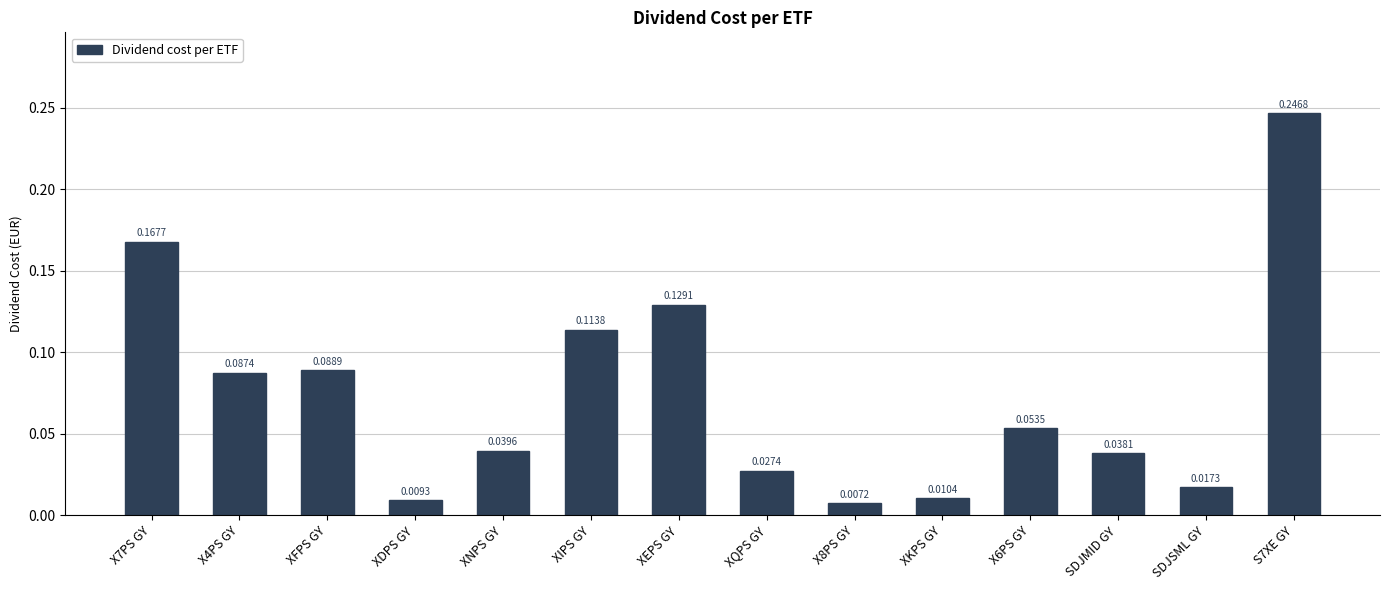

Which label corresponds to the smallest value in the chart?

X8PS GY